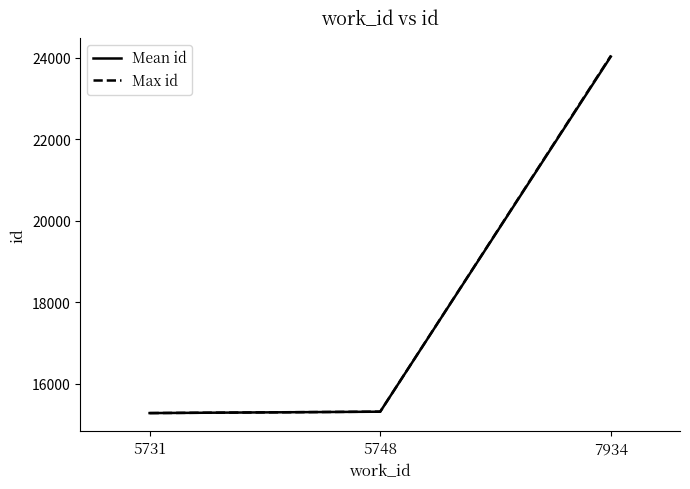

At which label is Max id closest to 19661?

5748